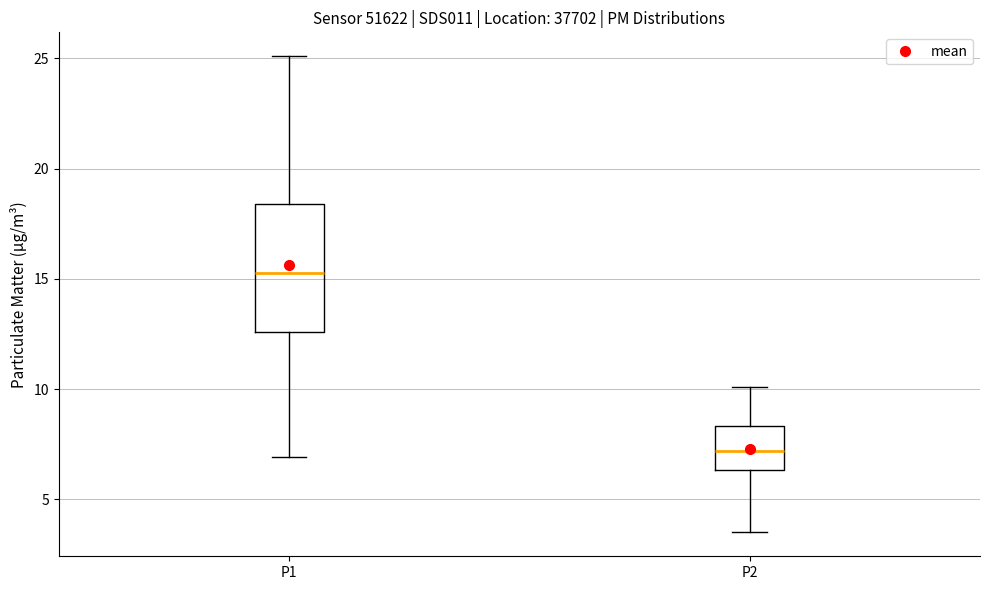

Reading left to right, transcribe this box plot: for each box, give where its median line is, the range the box spans, and where its two whiskers end, as read against the y-axis. The values are not printed on the chart, so give them approximately, as read against the axis.

P1: median 15.5, box 12.5 to 18.5, whiskers 7.0 to 25.0
P2: median 7.0, box 6.5 to 8.5, whiskers 3.5 to 10.0